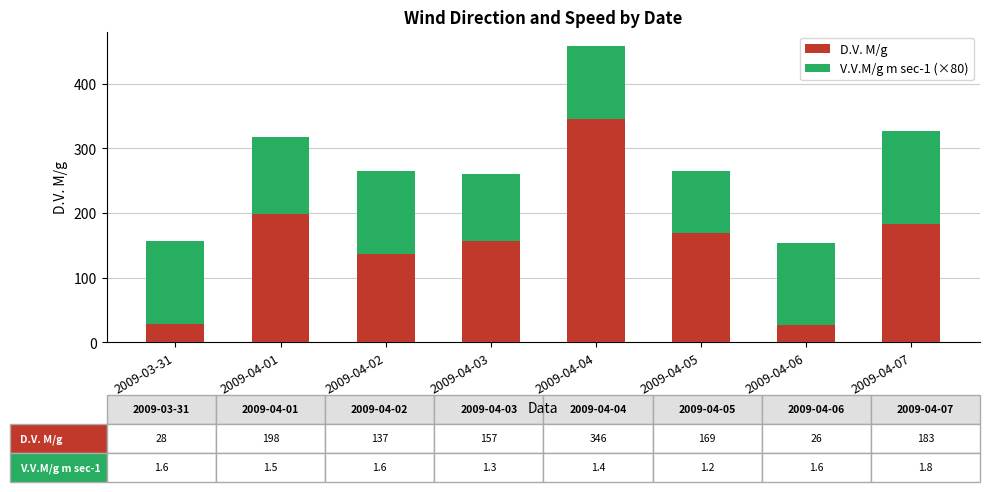

At which category is the sum across all series the highest?

2009-04-04